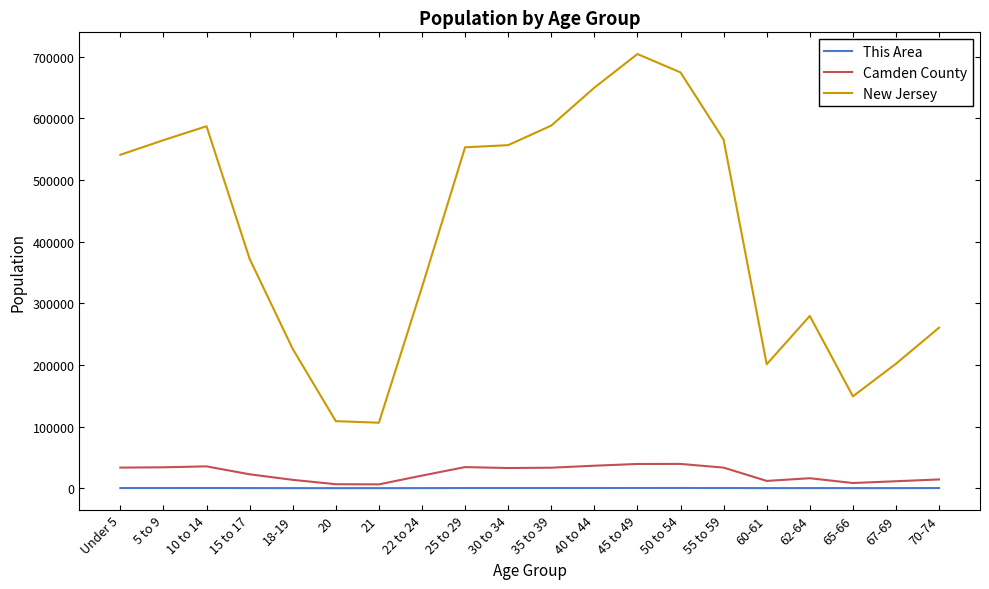

What is the difference between the New Jersey values at 60-61 and 21?

94865